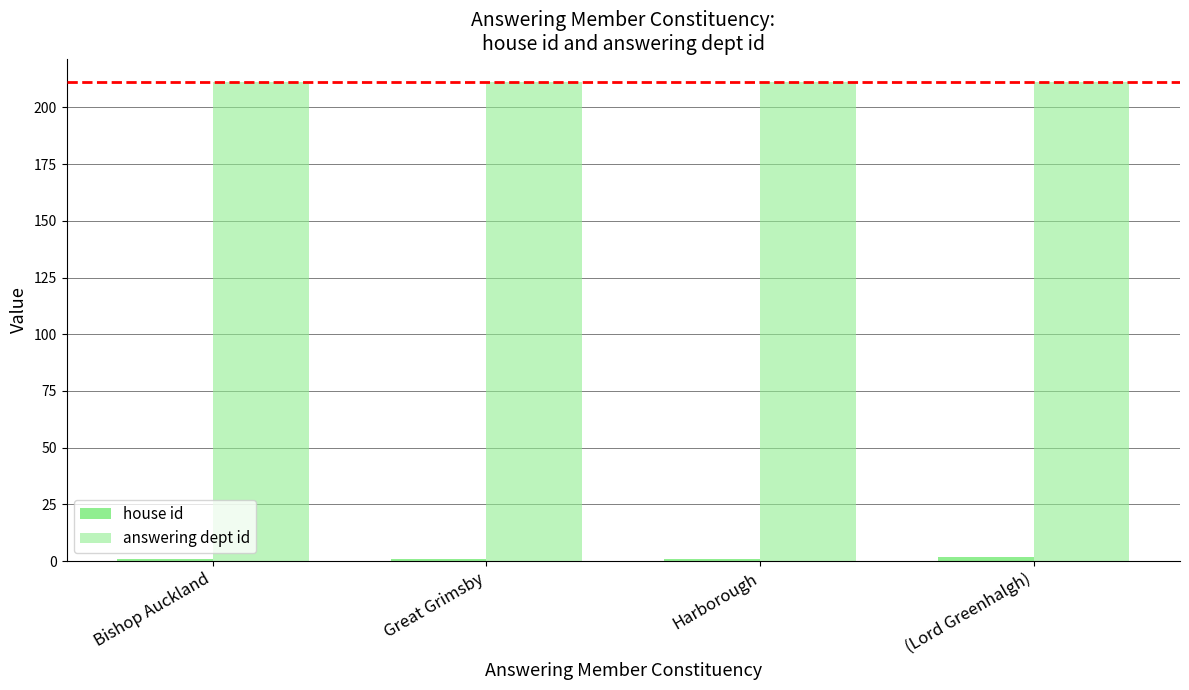

How many categories are shown in the chart?

4